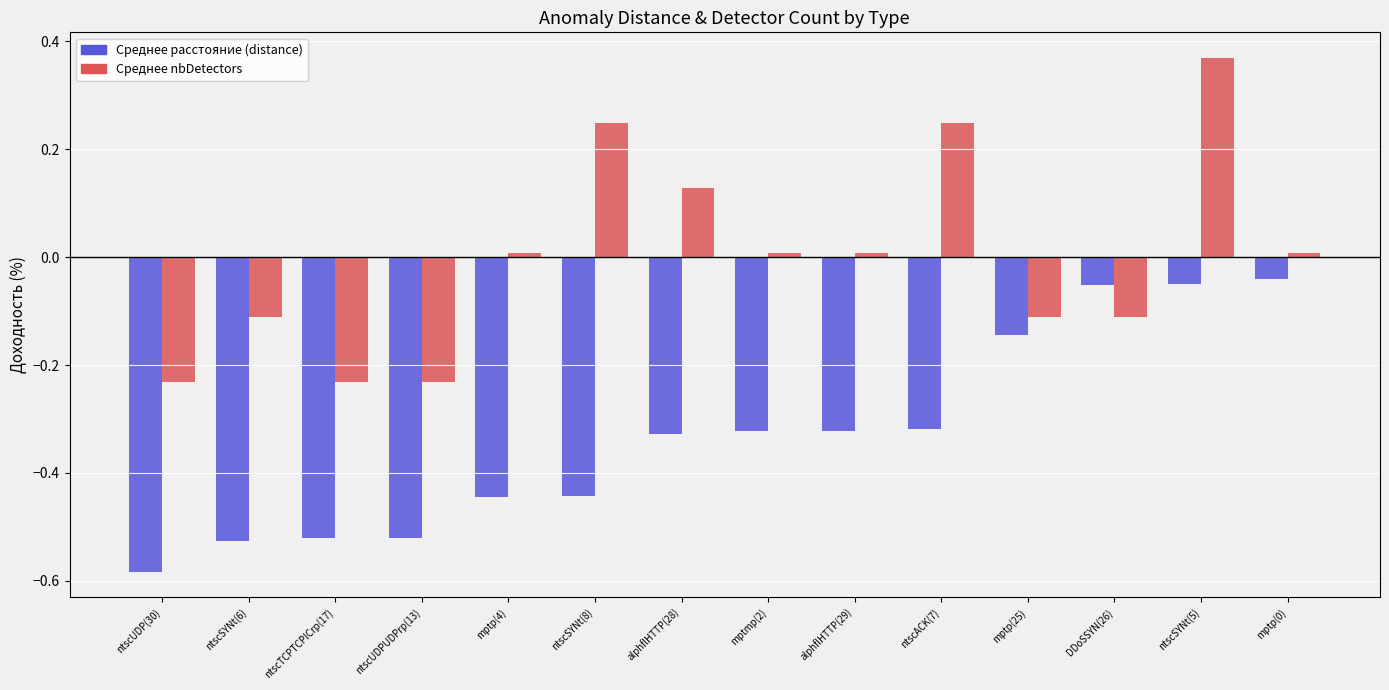

Which series changed the most between mptmp(2) and ntscSYNt(5)?

Среднее nbDetectors